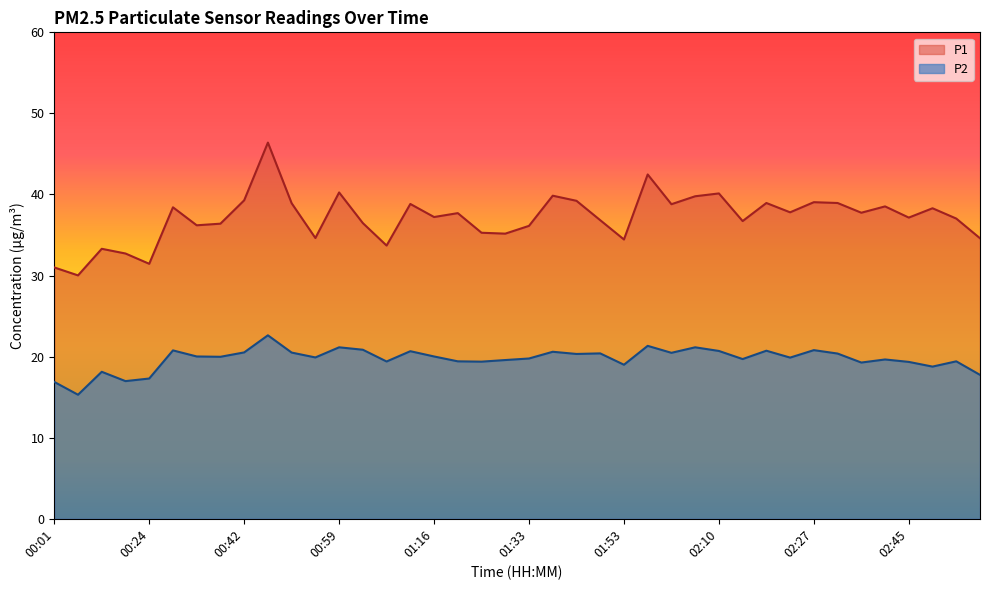

What is the label of the 37th point from the right?

00:20